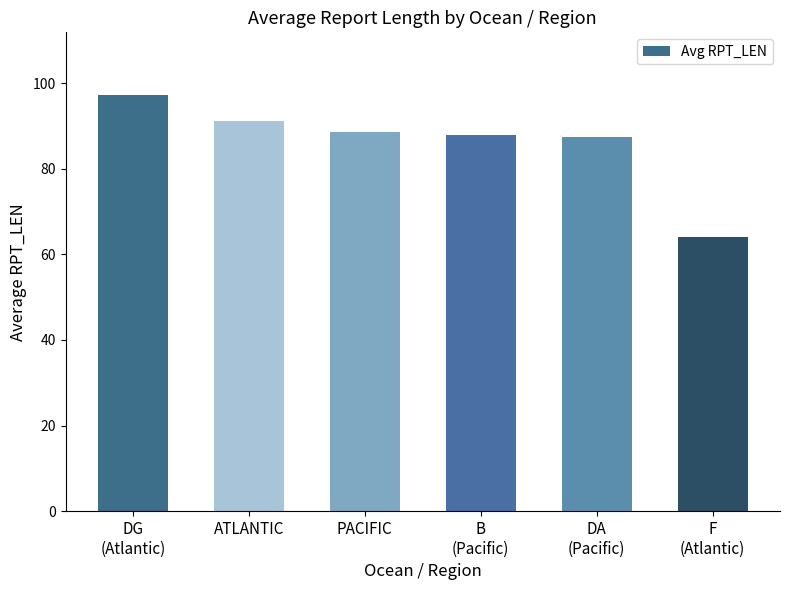

What is the value of the 3rd bar from the left?

88.7